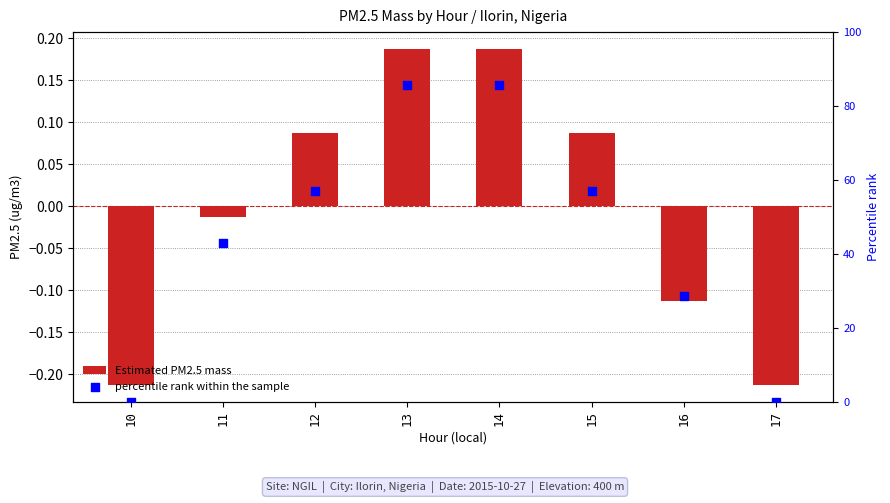

At which category is the sum across all series the highest?

13